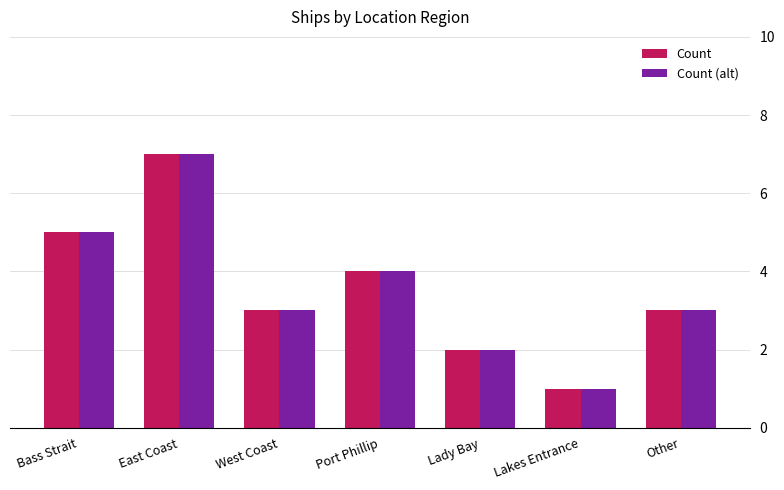

Reading right to left, what are all the values shown in this chart?

Count: Other=3	Lakes Entrance=1	Lady Bay=2	Port Phillip=4	West Coast=3	East Coast=7	Bass Strait=5
Count (alt): Other=3	Lakes Entrance=1	Lady Bay=2	Port Phillip=4	West Coast=3	East Coast=7	Bass Strait=5